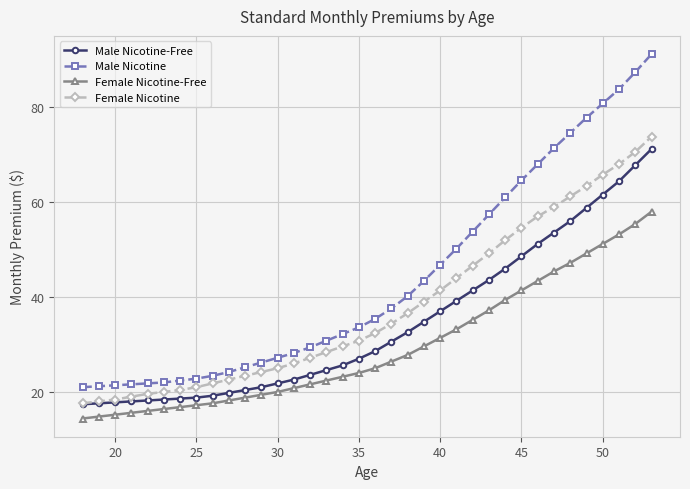

Which series has the largest range (max minus min)?

Male Nicotine